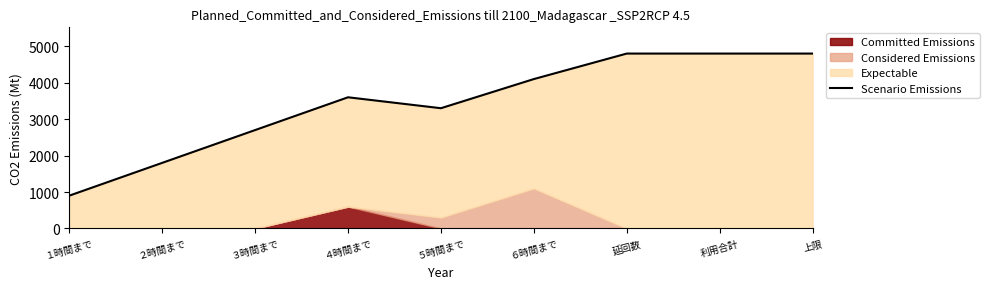

Which category has the lowest value across all series?

１時間まで